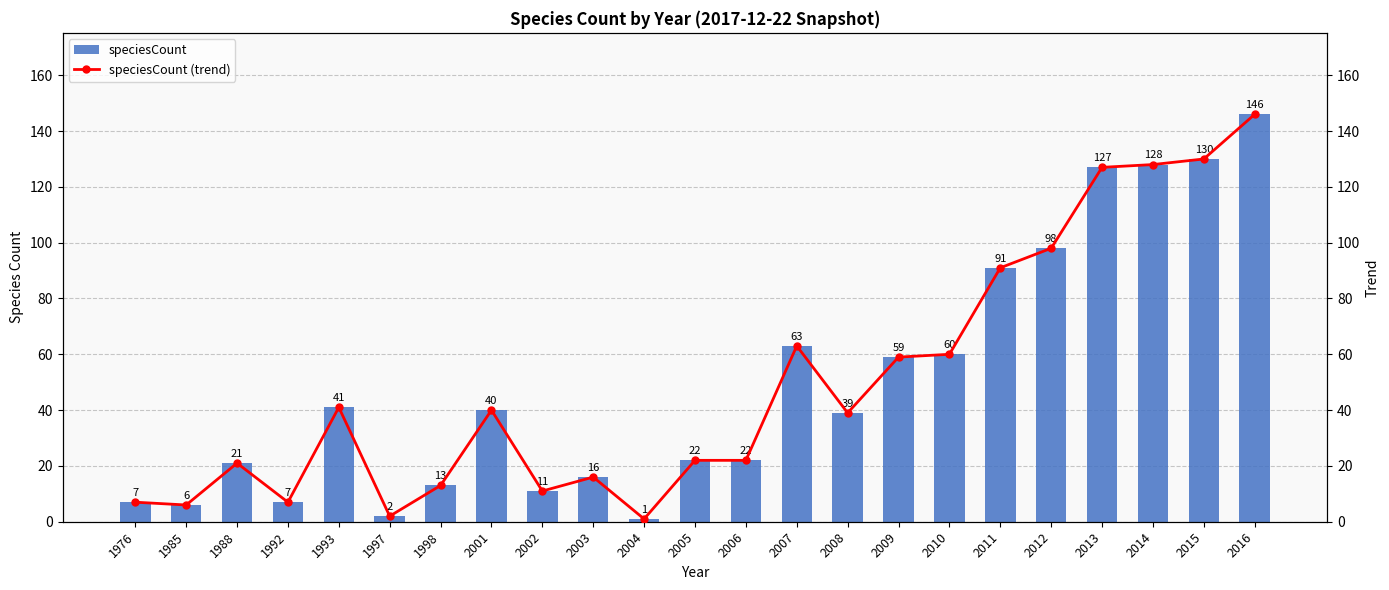

The value of speciesCount at 2010 is 27. True or false?

False